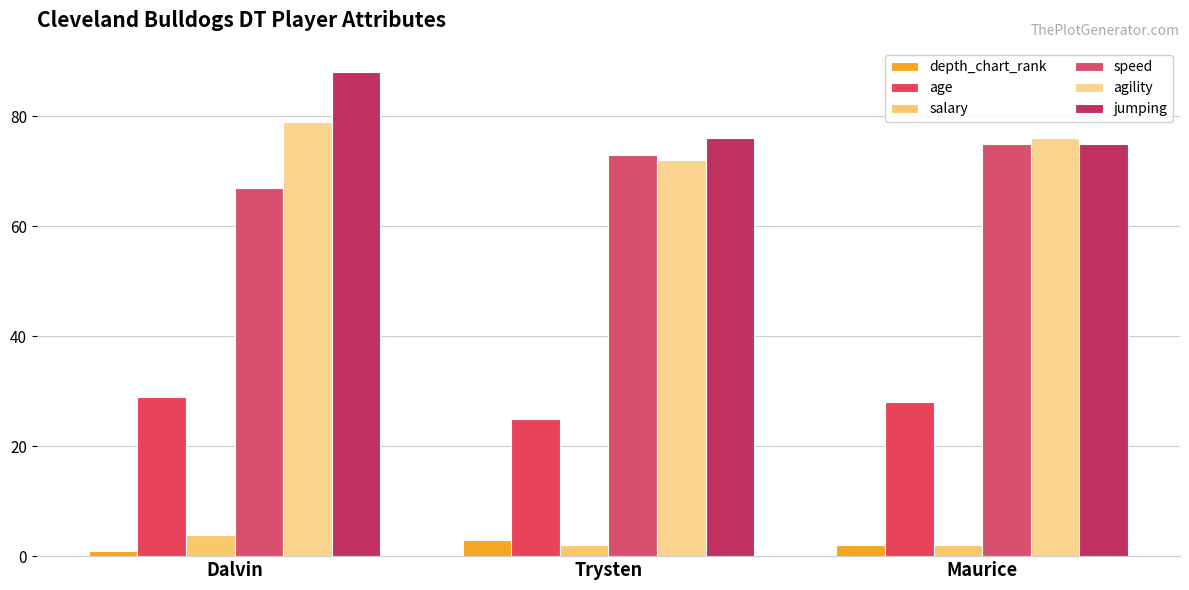

At which category does the chart reach its minimum across all series?

Dalvin